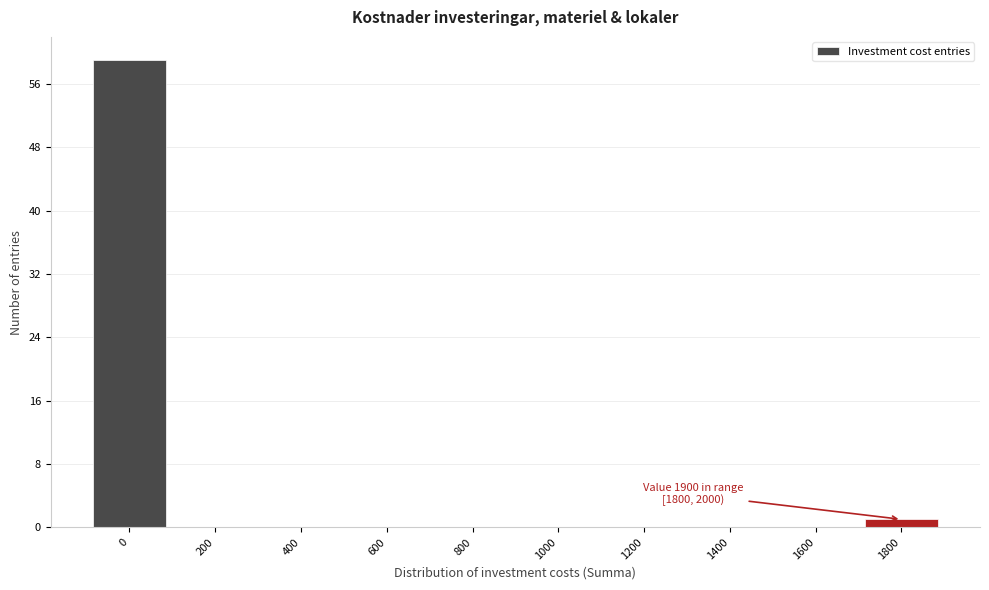

Reading left to right, list all the values displayed in this chart.

0=59	200=0	400=0	600=0	800=0	1000=0	1200=0	1400=0	1600=0	1800=1